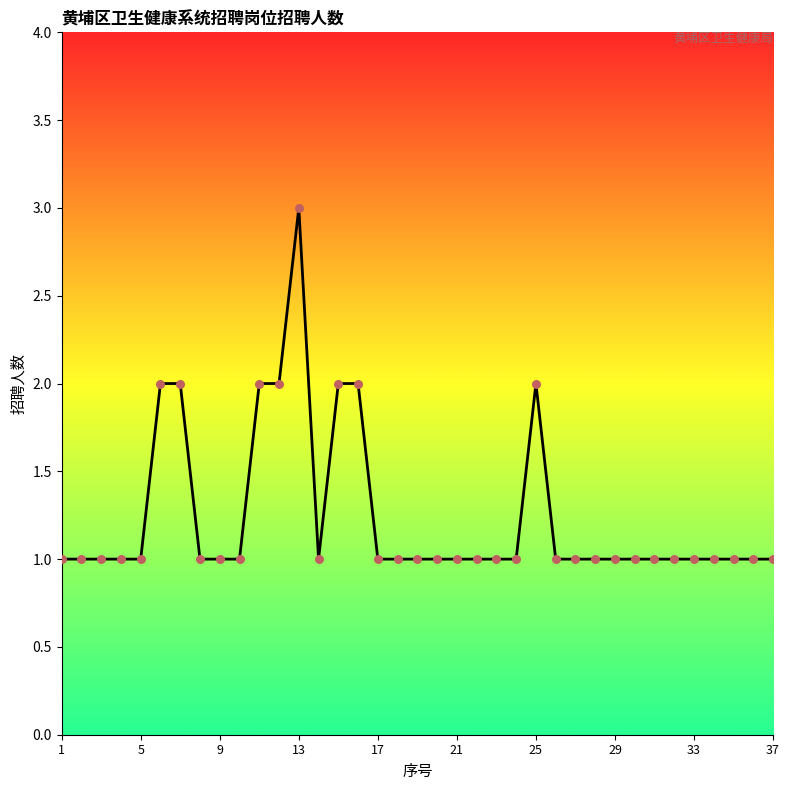

What is the maximum value shown in the chart?

3